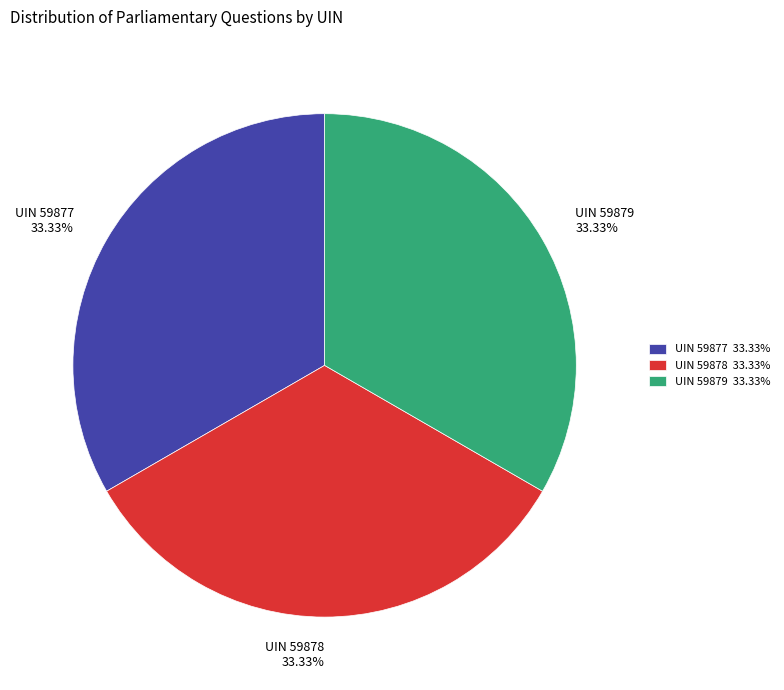

How many slices are in this pie chart?

3